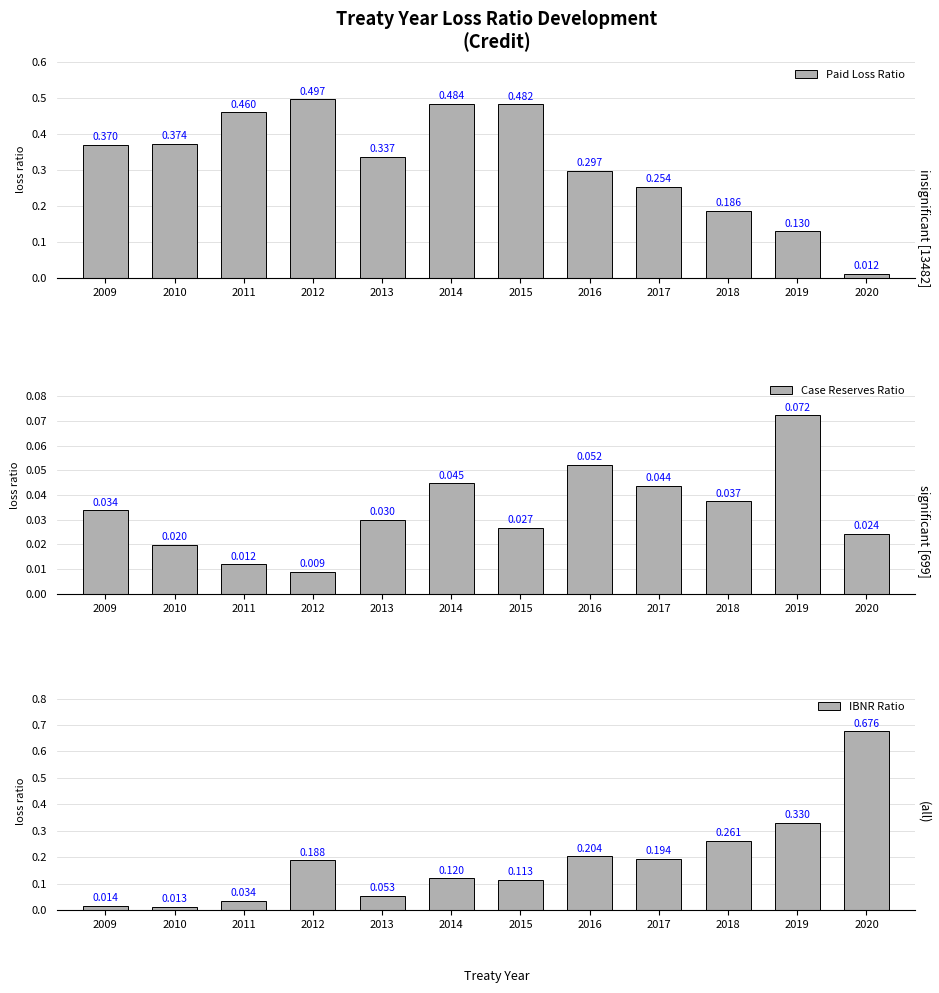

Reading left to right, extract all data points from this chart.

Paid Loss Ratio: 0.4	0.4	0.5	0.5	0.3	0.5	0.5	0.3	0.3	0.2	0.1	0.0
Case Reserves Ratio: 0.0	0.0	0.0	0.0	0.0	0.0	0.0	0.1	0.0	0.0	0.1	0.0
IBNR Ratio: 0.0	0.0	0.0	0.2	0.1	0.1	0.1	0.2	0.2	0.3	0.3	0.7